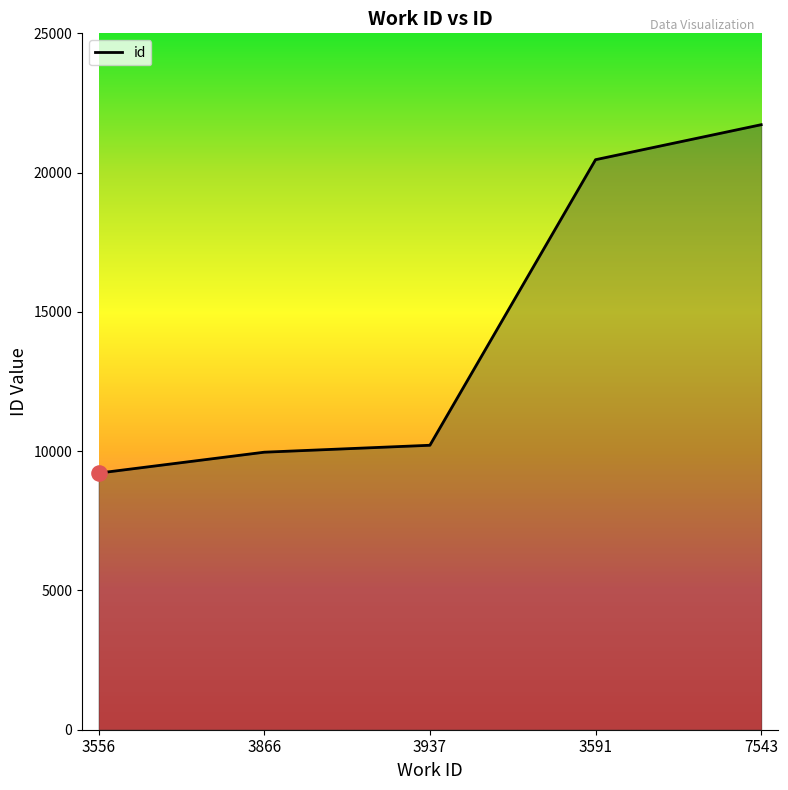

Which has a higher value, 3591 or 3937?

3591